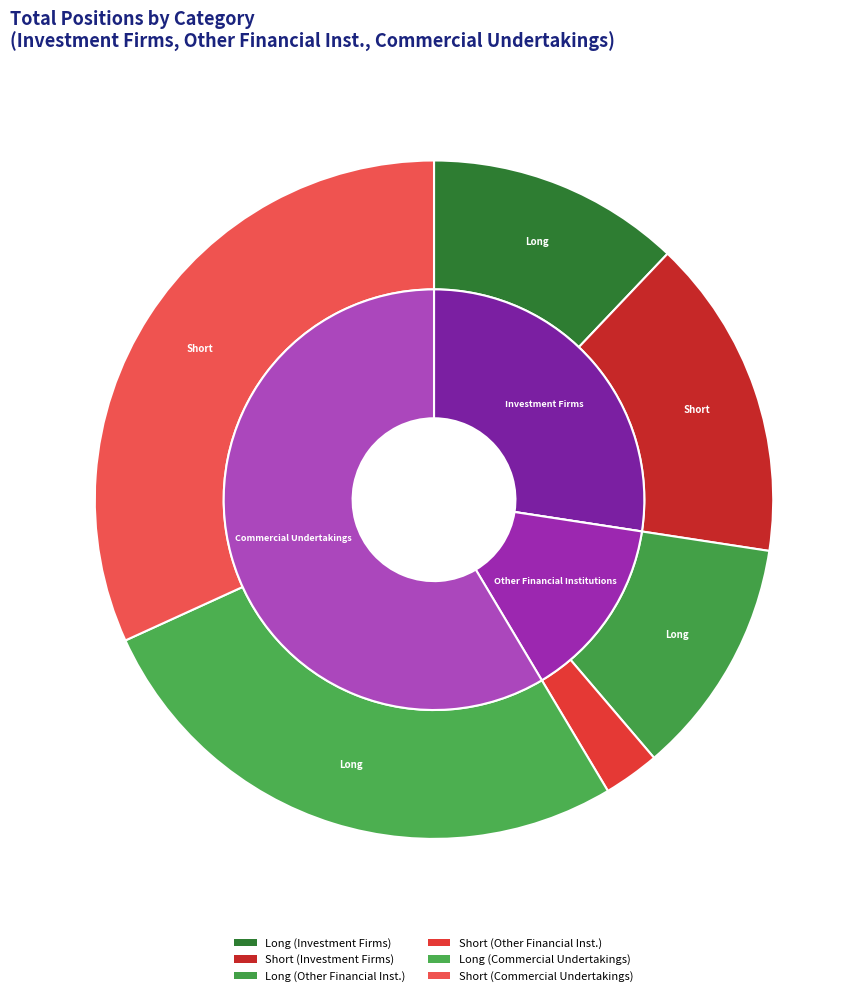

Is there any slice that represents more than half of the pie?

Yes